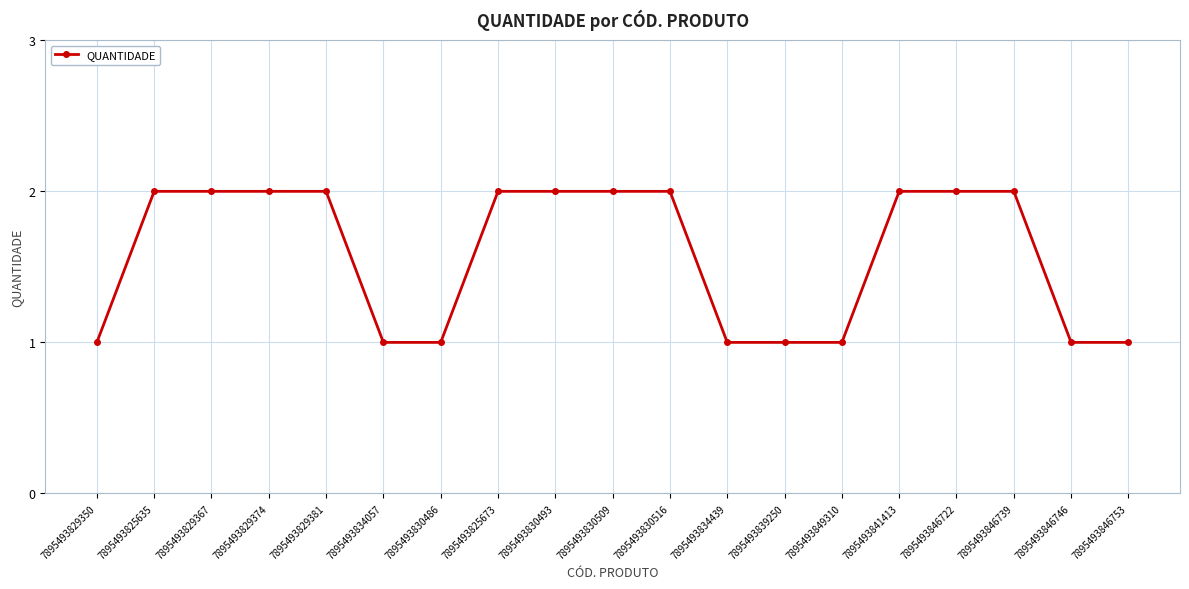

Count the number of data series in this chart.

1